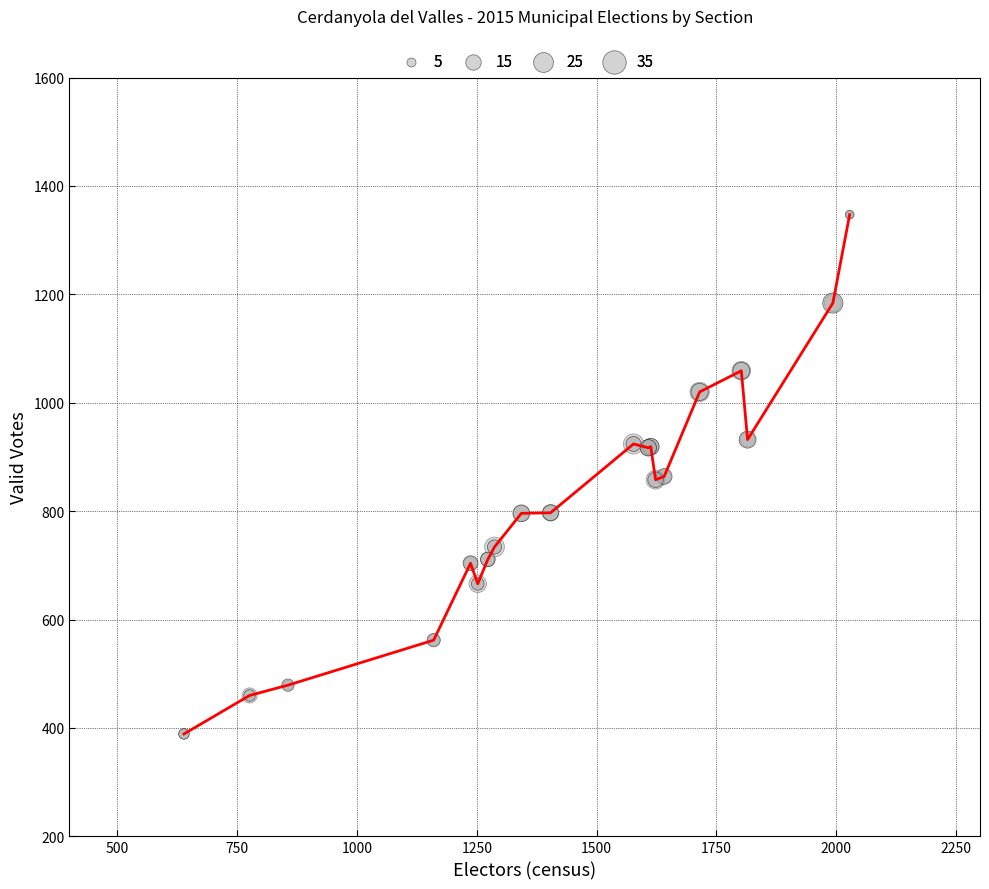

What is the maximum value shown in the chart?

1347